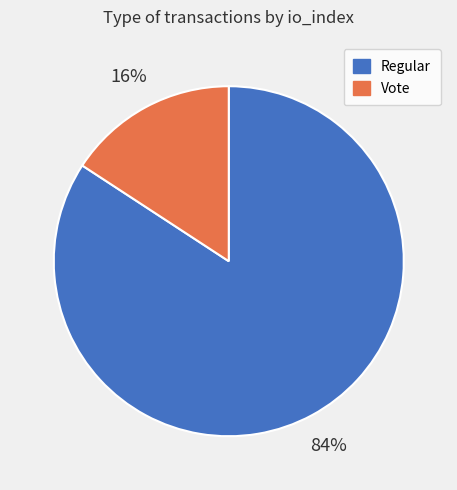

To the nearest percent, what is the difference between the largest and smallest slice percentages?

68%